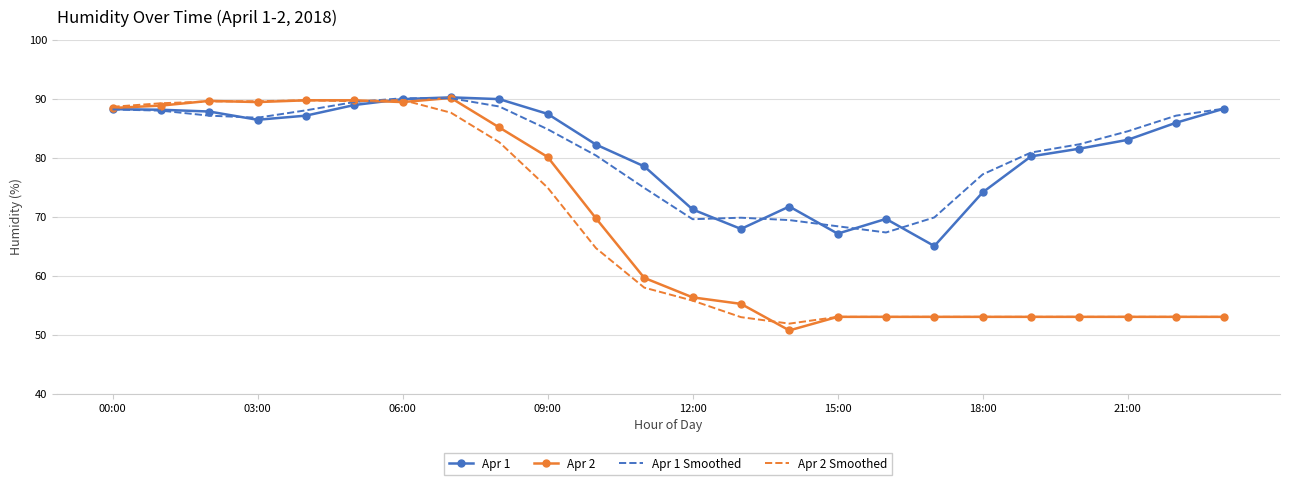

What is the highest value of the Apr 2 Smoothed series?

89.8